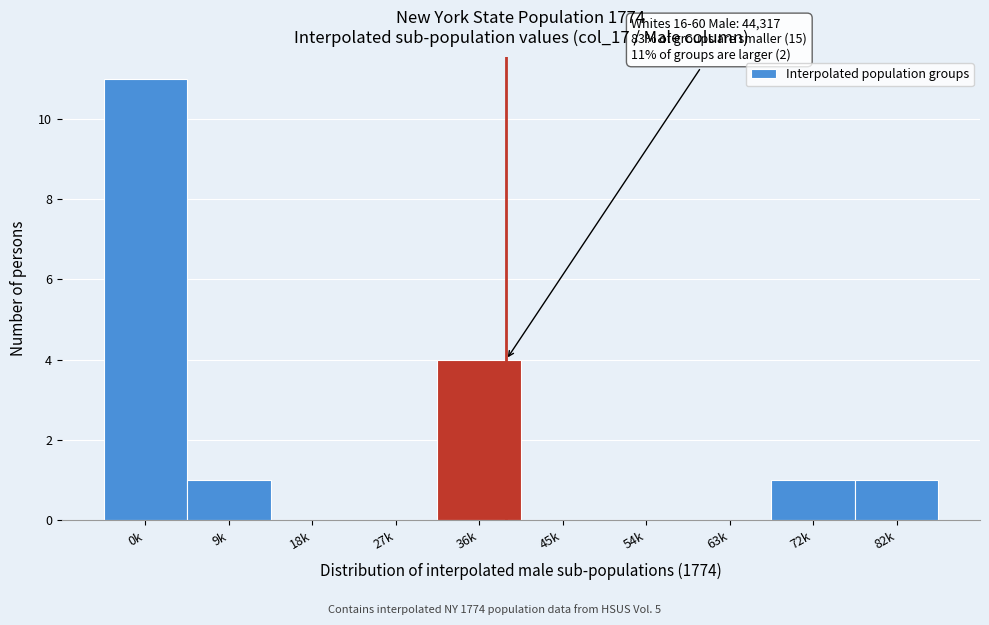

Reading left to right, what are all the values shown in this chart?

0k=11	9k=1	18k=0	27k=0	36k=4	45k=0	54k=0	63k=0	72k=1	82k=1